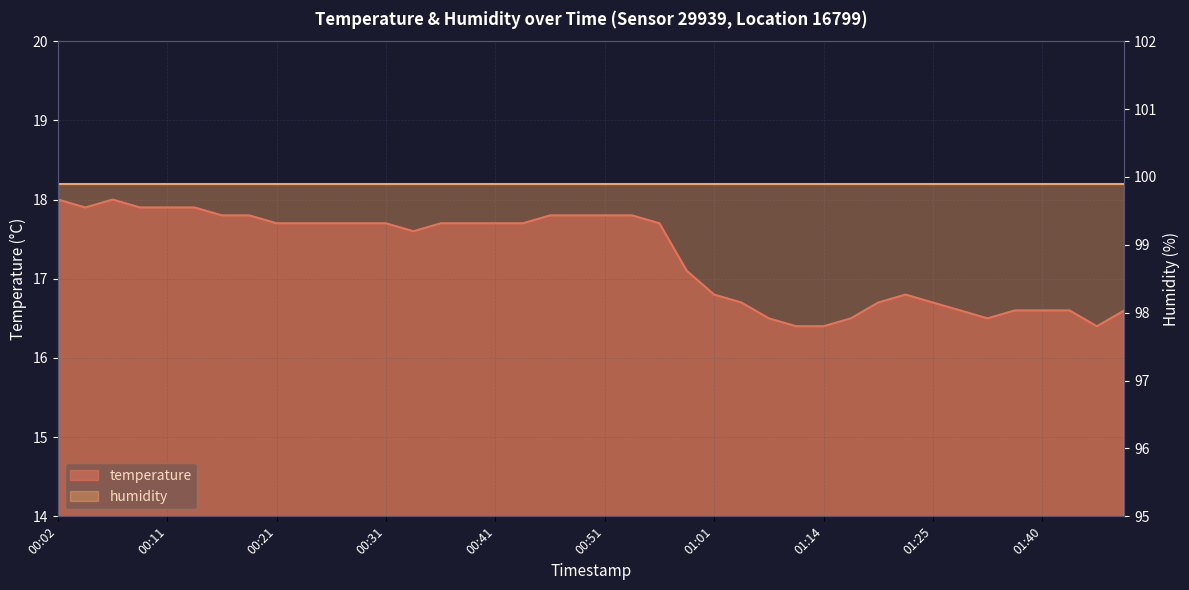

Rank the series by their maximum value, from highest to lowest.

humidity_line, temperature_line